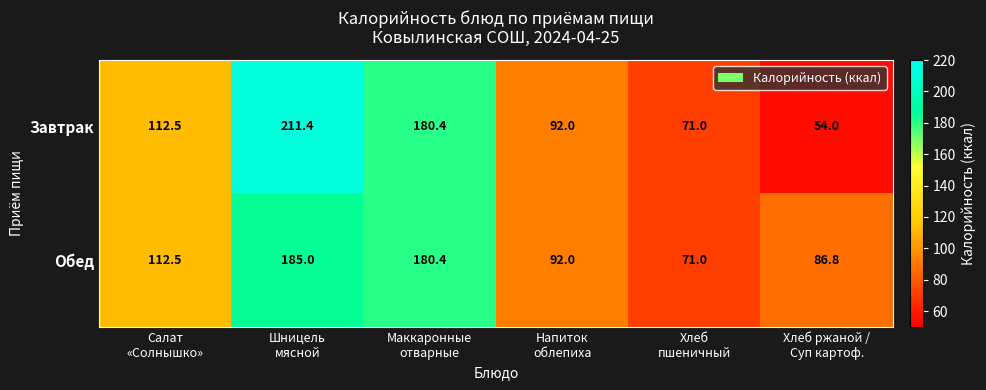

What is the maximum value shown in the chart?

211.4